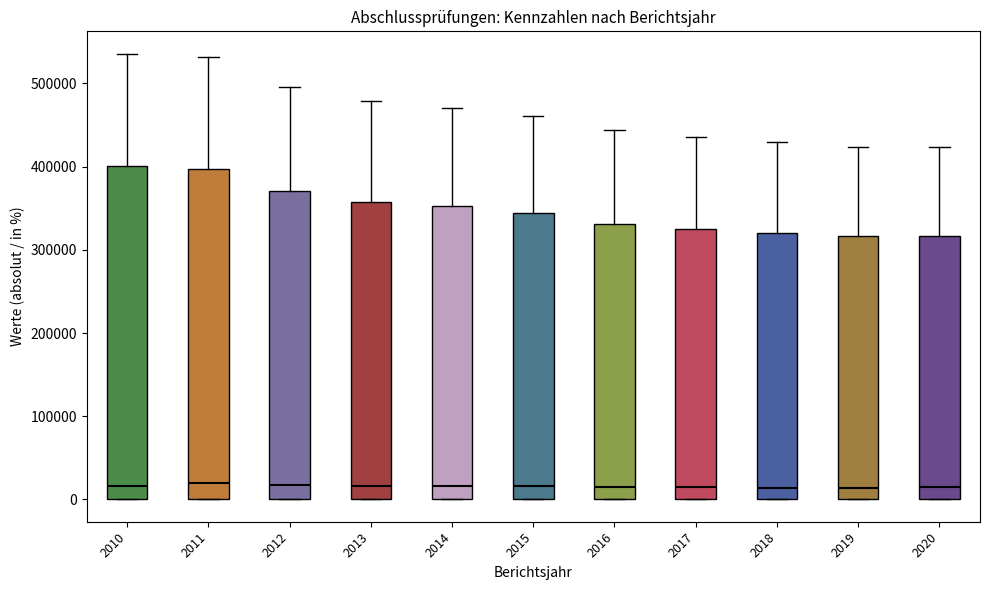

Reading left to right, read every box against the y-axis: the position of its median line, the range the box covers, and the ends of its whiskers. The values are not printed on the chart, so give them approximately, as read against the axis.

2010: median 20000, box 0 to 400000, whiskers 0 to 540000
2011: median 20000, box 0 to 400000, whiskers 0 to 530000
2012: median 20000, box 0 to 370000, whiskers 0 to 500000
2013: median 20000, box 0 to 360000, whiskers 0 to 480000
2014: median 20000, box 0 to 350000, whiskers 0 to 470000
2015: median 20000, box 0 to 340000, whiskers 0 to 460000
2016: median 20000, box 0 to 330000, whiskers 0 to 440000
2017: median 10000, box 0 to 320000, whiskers 0 to 440000
2018: median 10000, box 0 to 320000, whiskers 0 to 430000
2019: median 10000, box 0 to 320000, whiskers 0 to 420000
2020: median 10000, box 0 to 320000, whiskers 0 to 420000